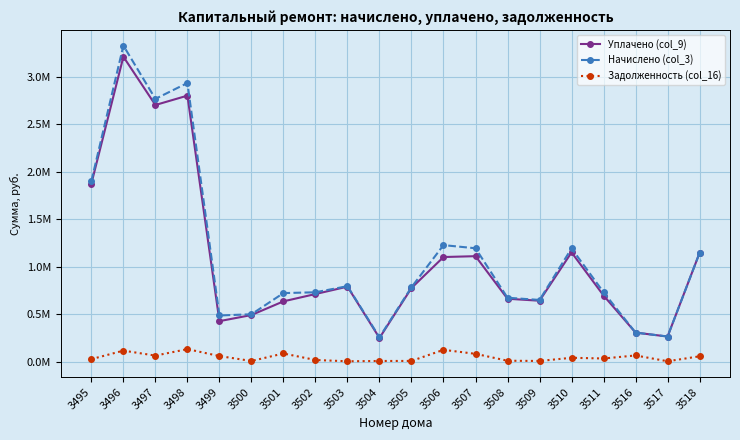

What is the approximate value of Начислено (col_3) at 3495?

1903520.2